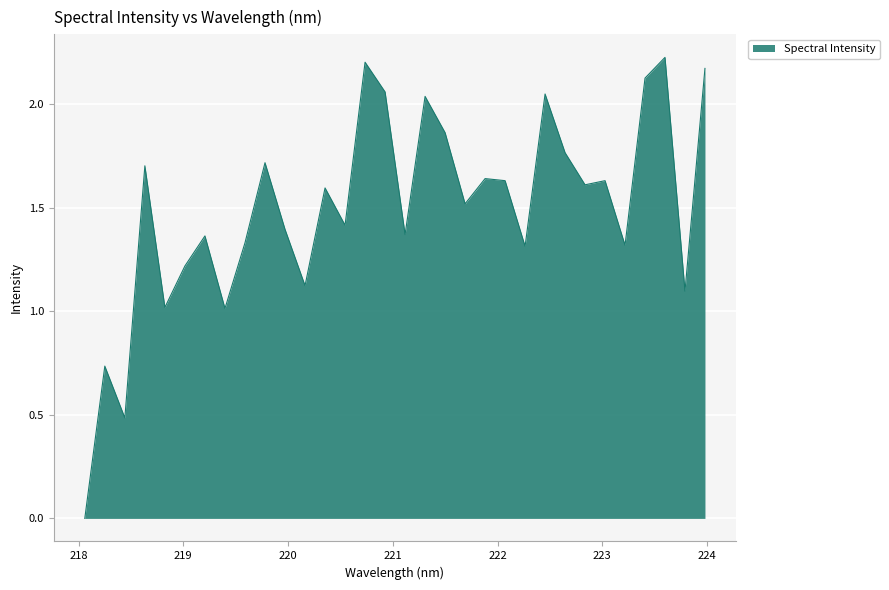

List the labels in order of value, largest first.

223.5987, 220.7354, 223.9802, 223.408, 220.9264, 222.4538, 221.3083, 221.4993, 222.6447, 219.7801, 218.6332, 221.8812, 222.0721, 223.0264, 222.8355, 220.3533, 221.6902, 220.5444, 219.9712, 221.1174, 219.2067, 219.589, 223.2172, 222.263, 219.0156, 220.1623, 223.7895, 218.8244, 219.3979, 218.2508, 218.442, 218.0596